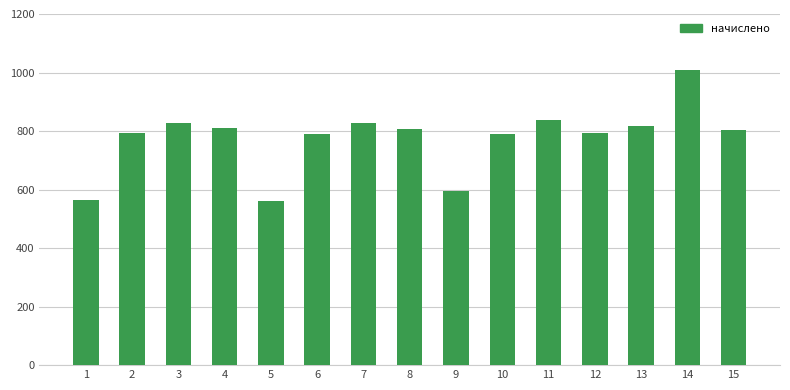

What is the value of the 8th bar from the left?

806.7